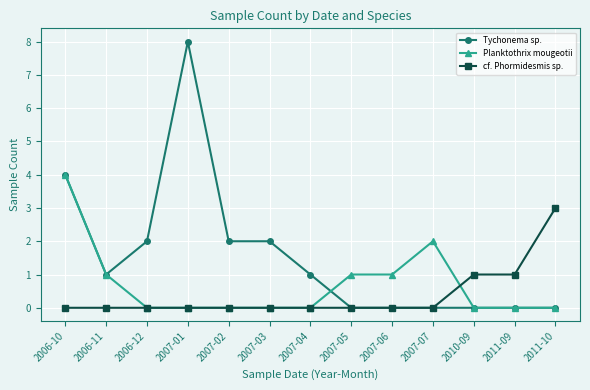

True or false: Planktothrix mougeotii has a value of -2 at 2011-10.

False